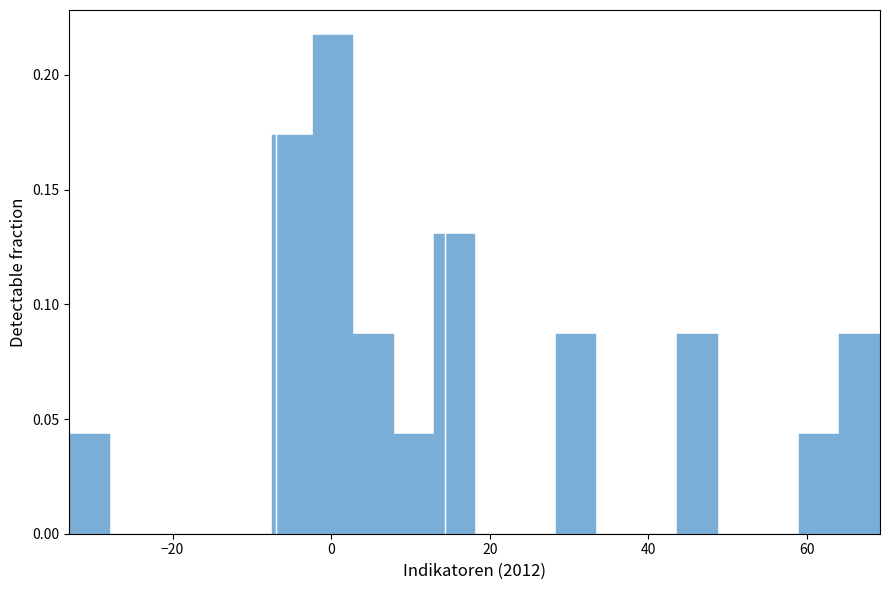

Around what value on the x-axis is the tallest bar? Give the approximate position of its centre, as read against the axis.

0